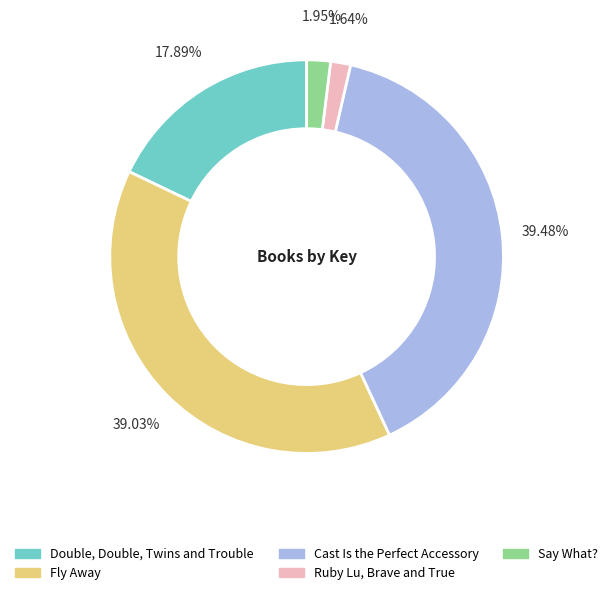

Does any single category account for the majority?

No